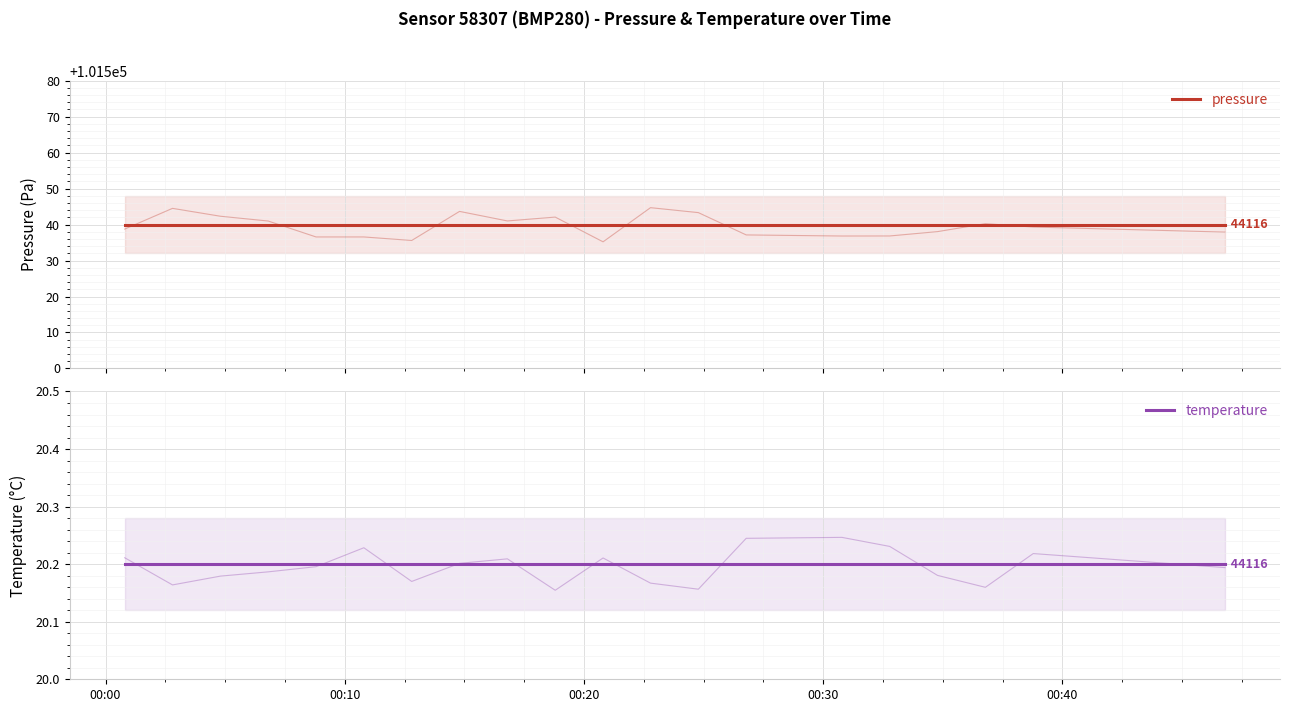

Is this an area chart (filled region under the line)?

No